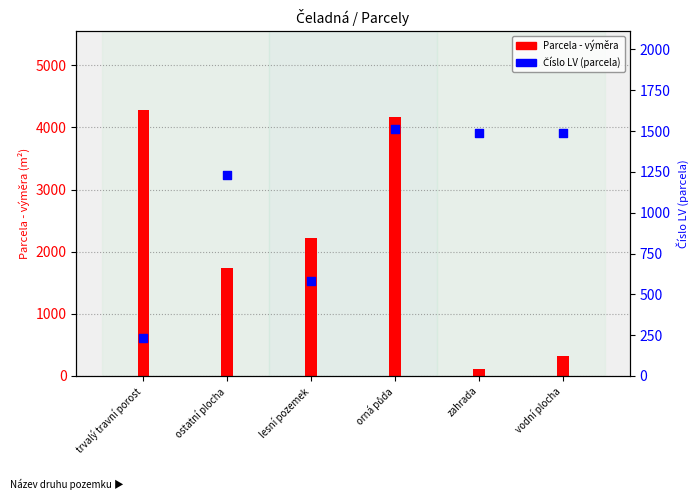

Which series has the largest total across all categories?

Parcela - výměra